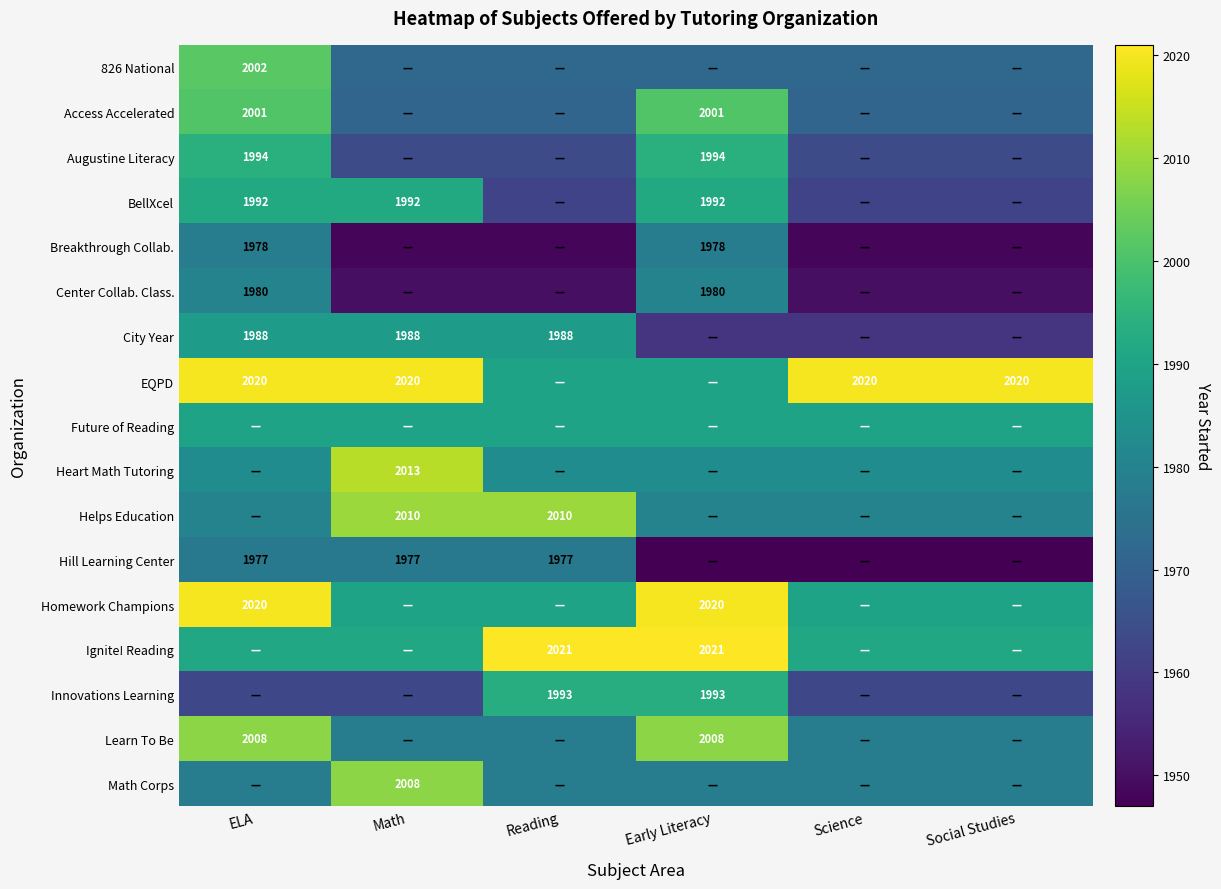

At which category is the sum across all series the highest?

ELA